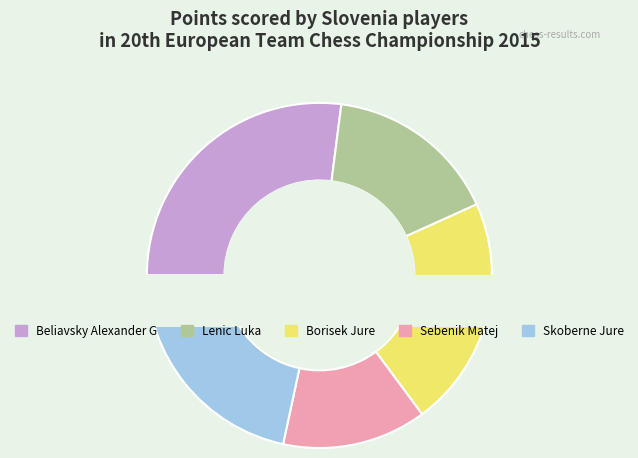

Approximately how many times larger is the value at Beliavsky Alexander G compared to Lenic Luka?

1.7